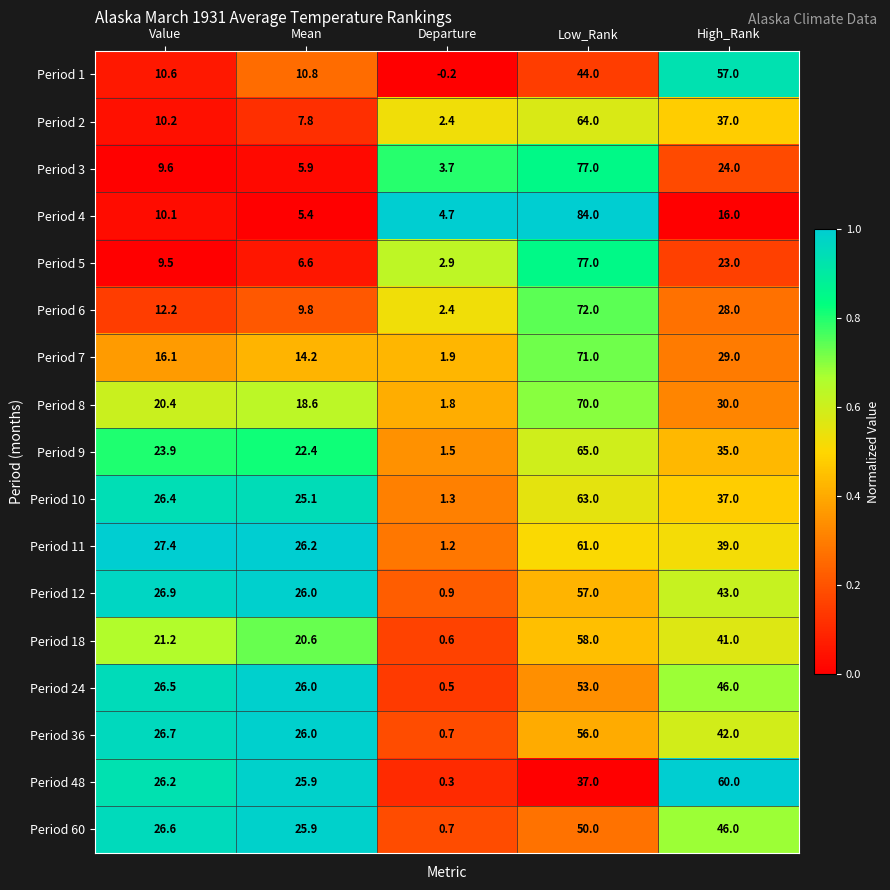

At Value, list the series in order from smallest to largest.

Period 5, Period 3, Period 4, Period 2, Period 1, Period 6, Period 7, Period 8, Period 18, Period 9, Period 48, Period 10, Period 24, Period 60, Period 36, Period 12, Period 11